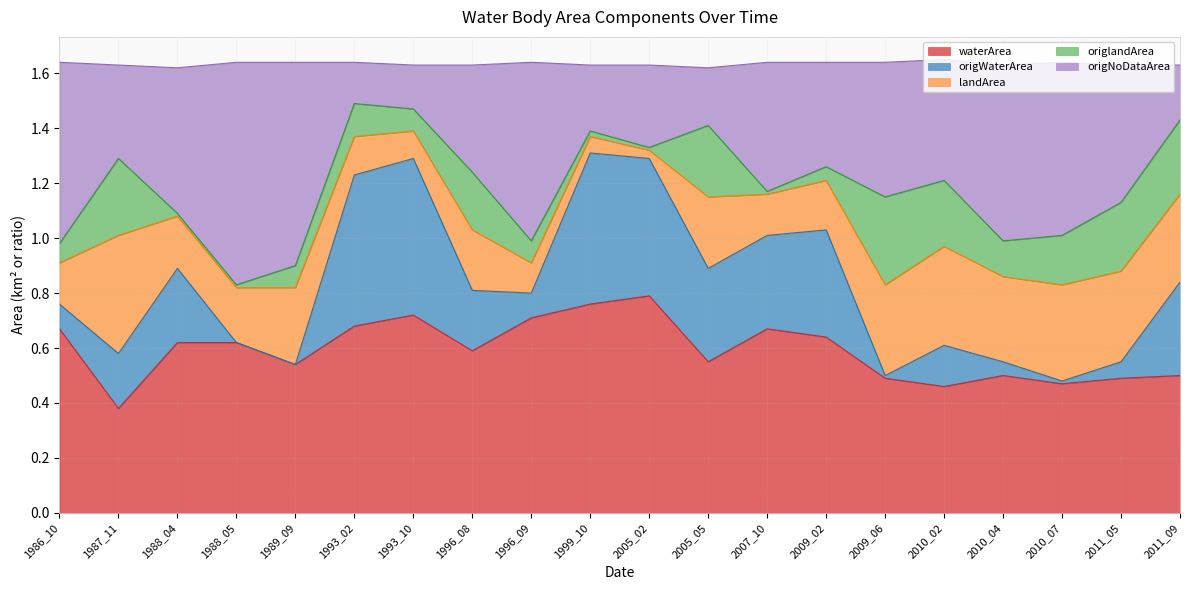

Which category has the lowest value in the waterArea series?

1987_11